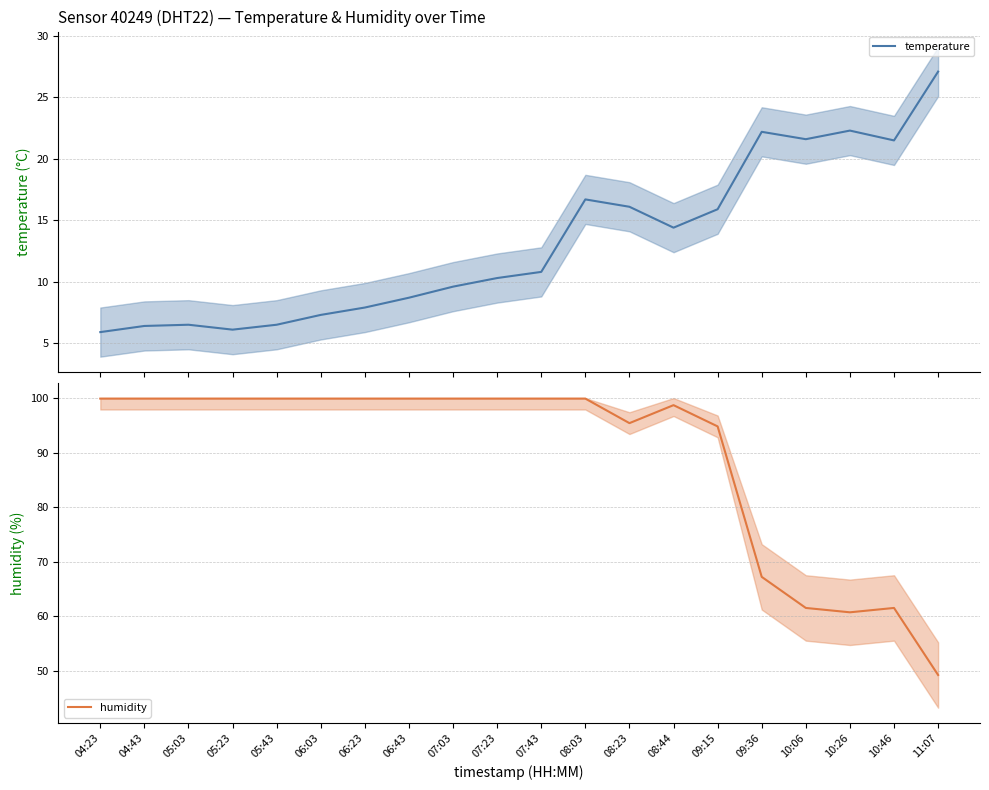

At how many categories does at least one series exceed 51?

19